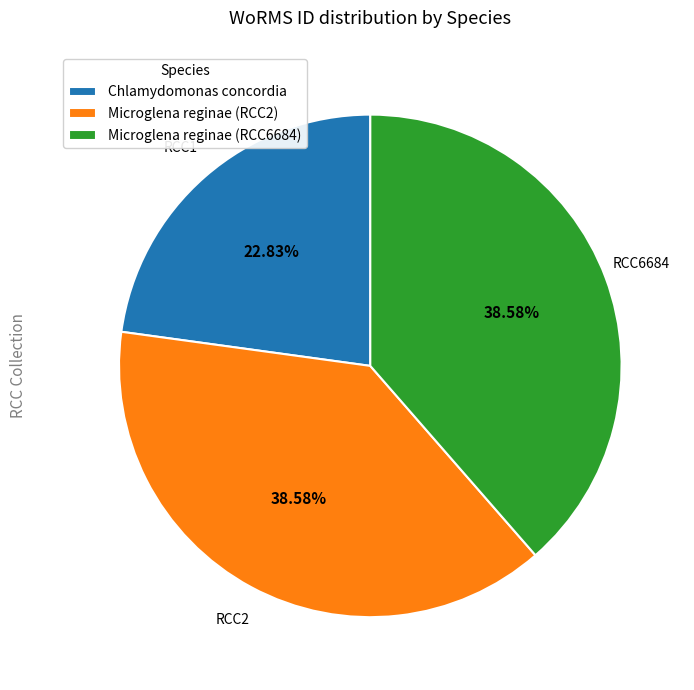

Which has a higher value, Chlamydomonas concordia or Microglena reginae (RCC6684)?

Microglena reginae (RCC6684)